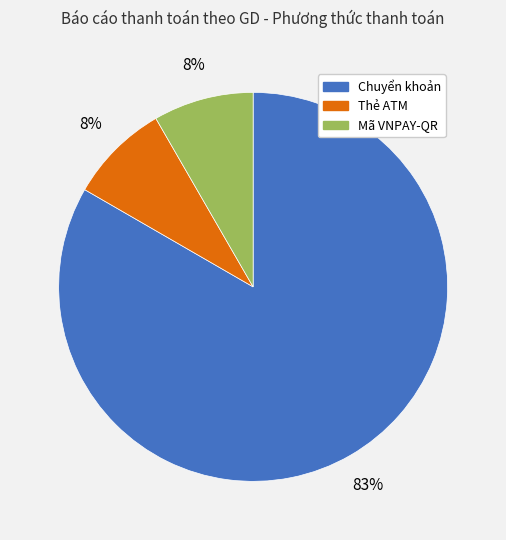

To the nearest percent, what portion does Thẻ ATM represent?

8%